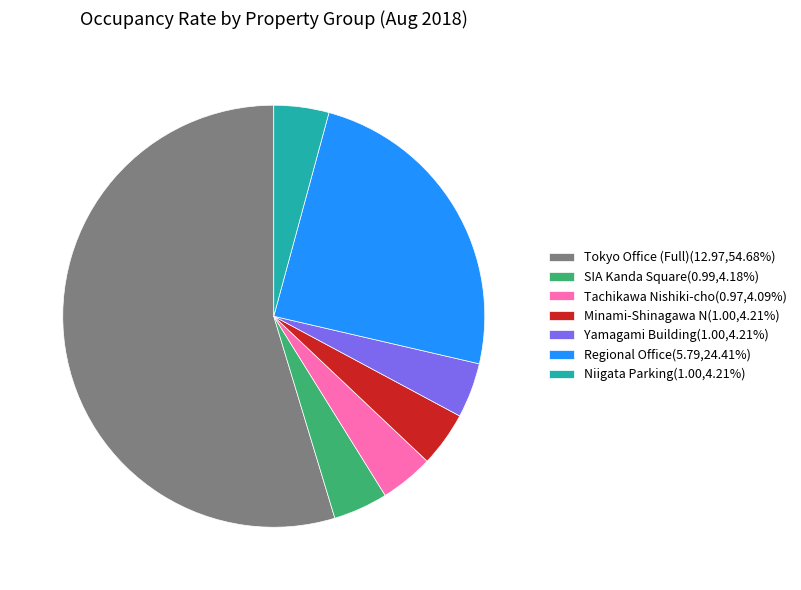

Count the number of slices in the pie.

7